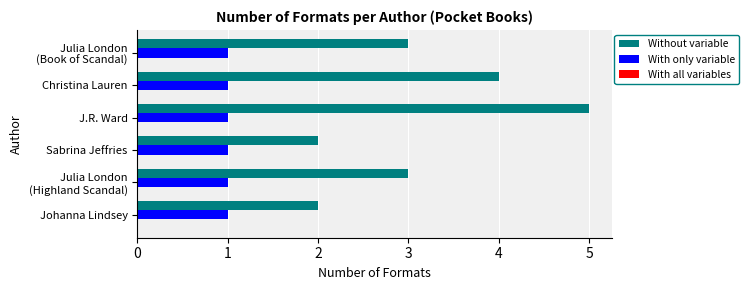

At which category does the chart reach its peak across all series?

J.R. Ward